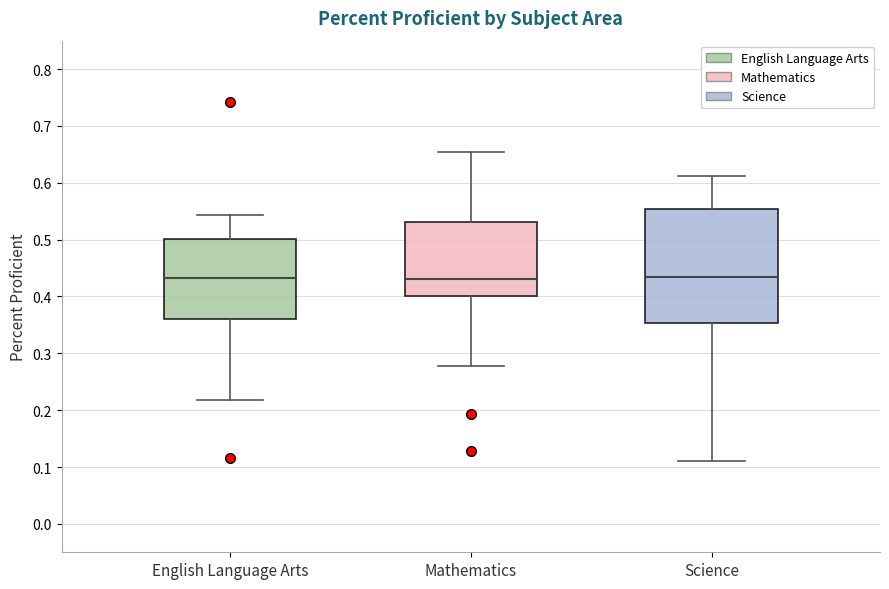

Which box is the tallest, from its lower edge to its upper edge?

Science